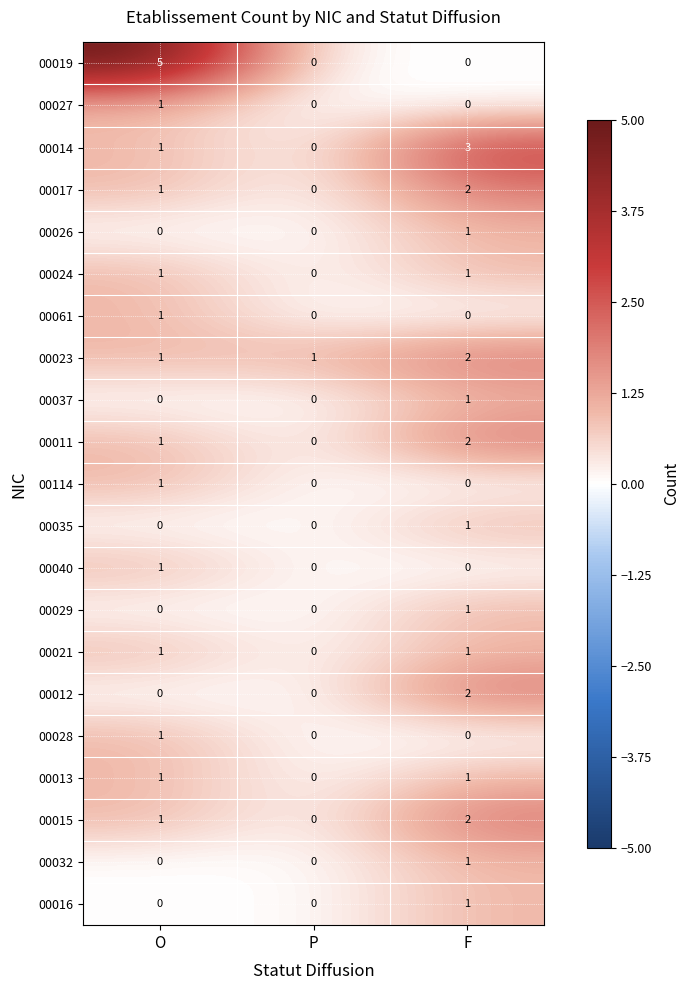

Where is 00035 nearest to the value 0?

O